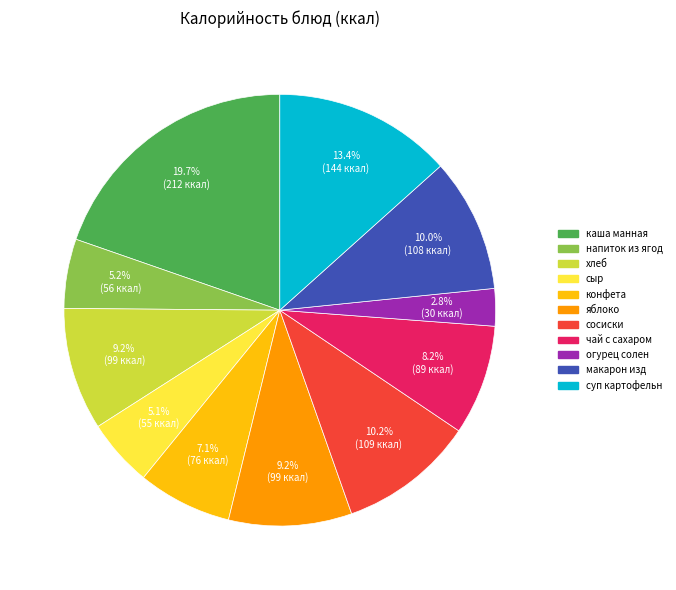

Is it true that чай с сахаром is 8% of the pie?

True